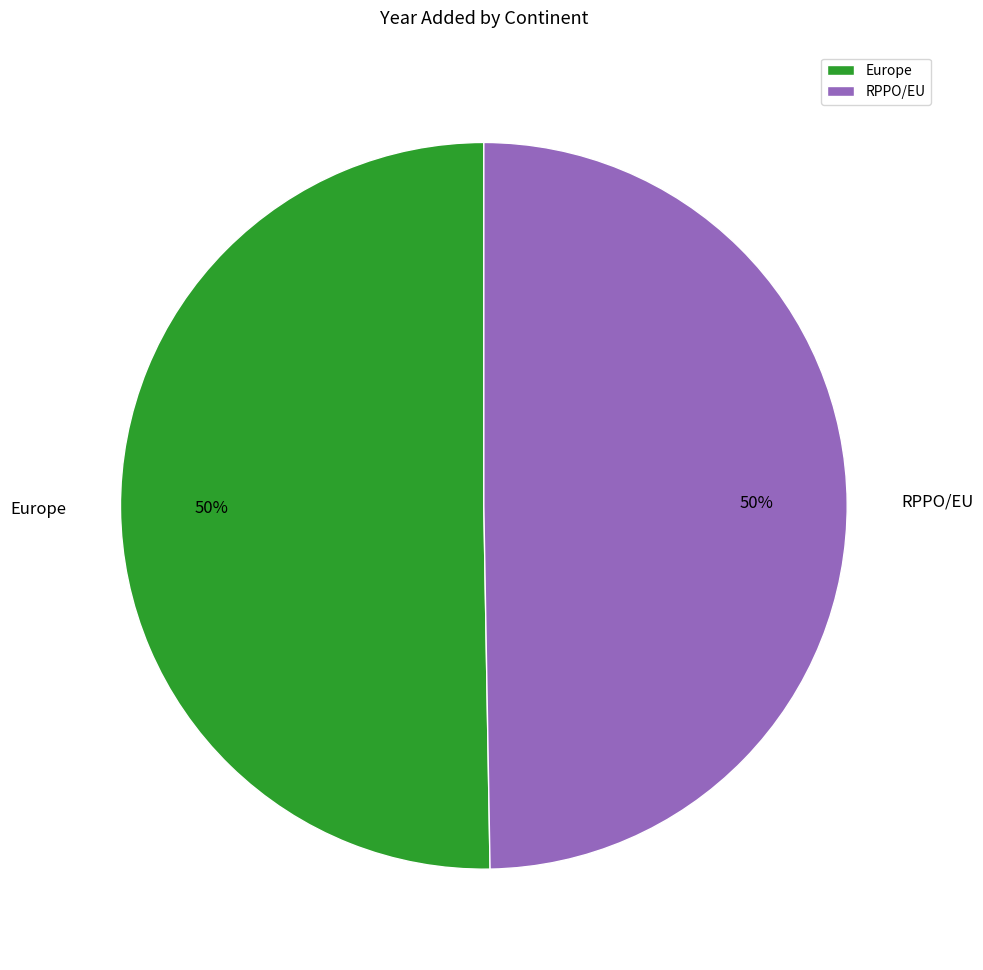

To the nearest percent, what percentage of the pie is Europe?

50%